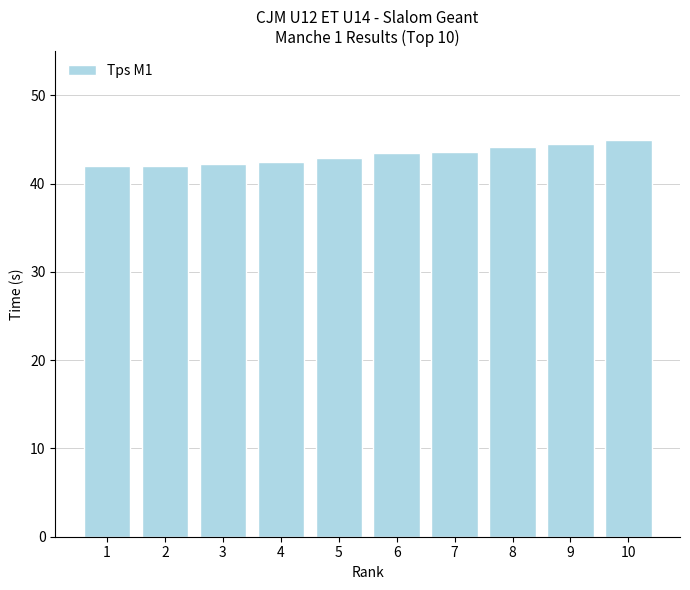

How many data points does each series have?

10